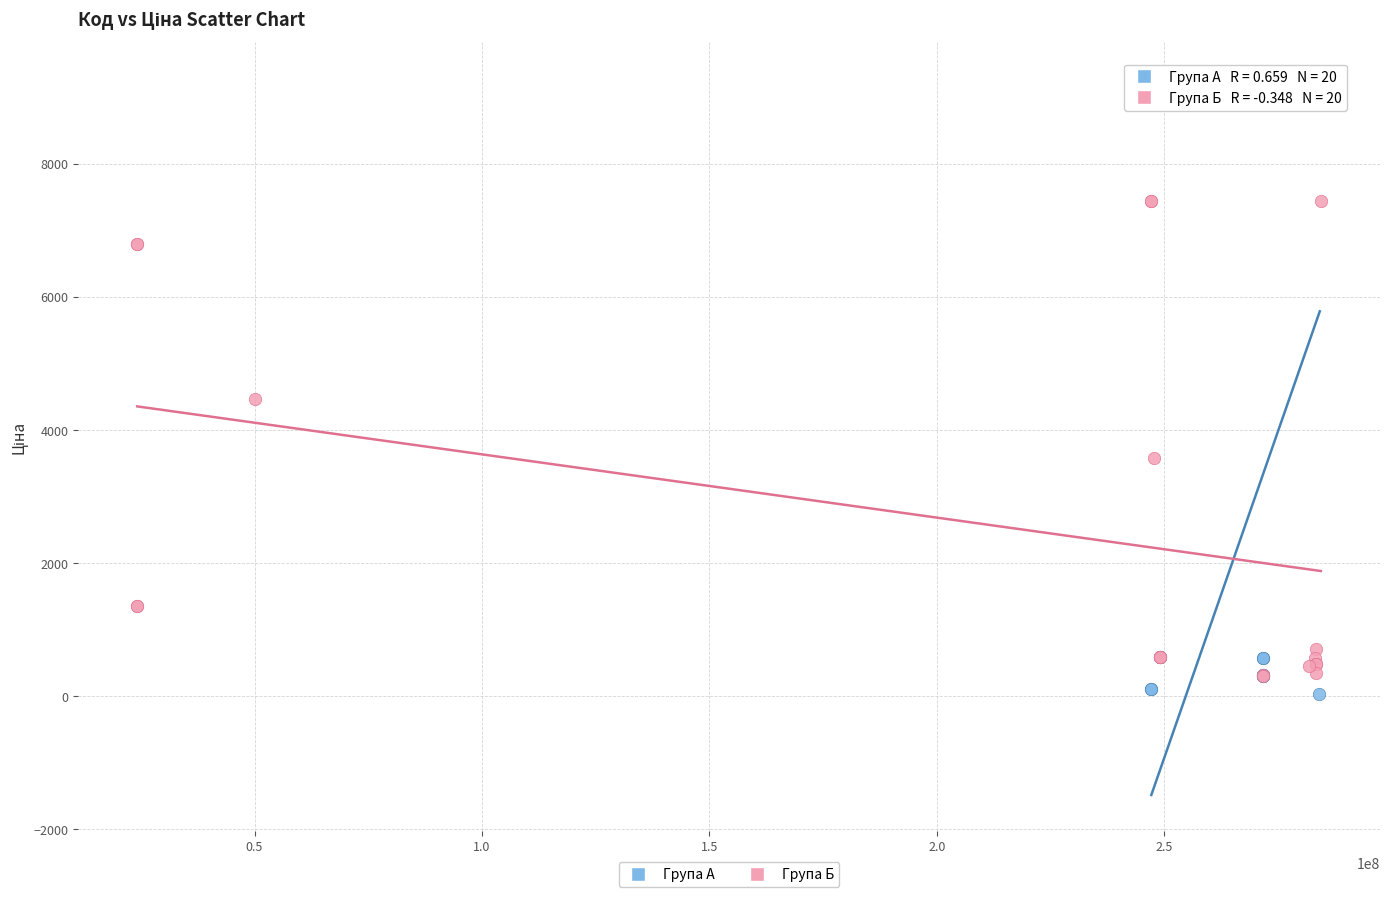

Which series has the largest Y range (max minus min)?

Група А